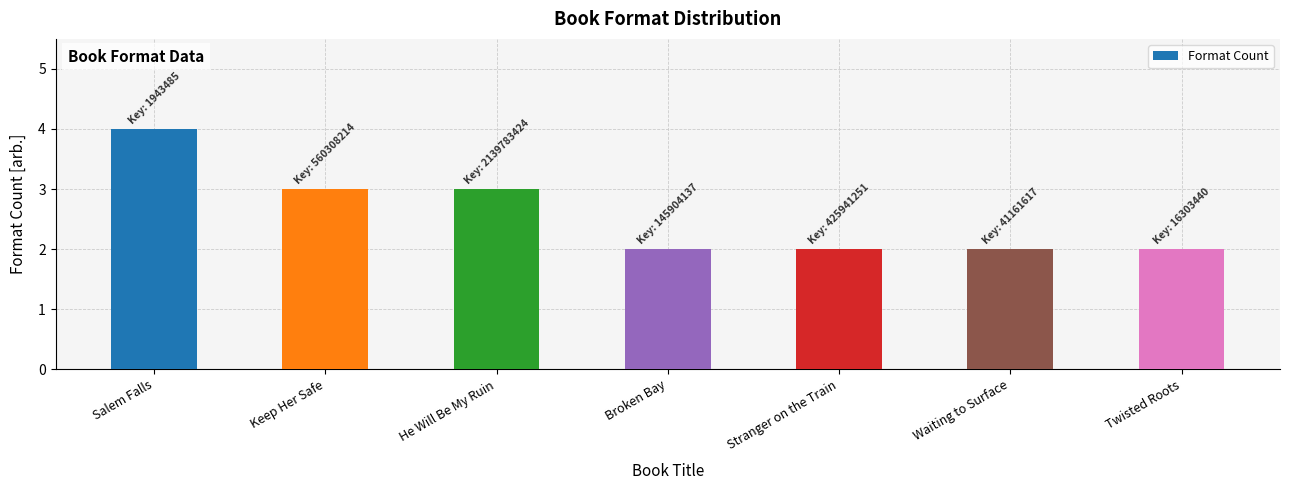

Count the number of data series in this chart.

1